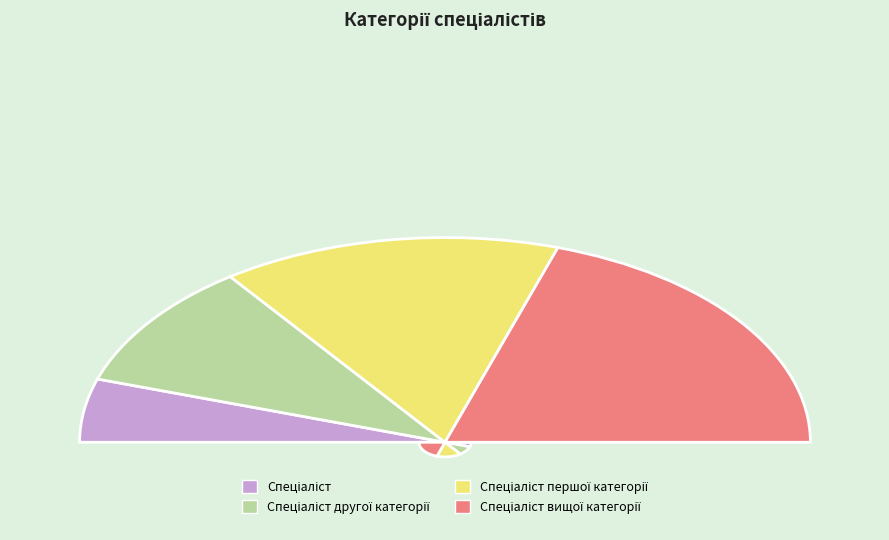

Is it true that Спеціаліст вищої категорії is 40% of the pie?

True